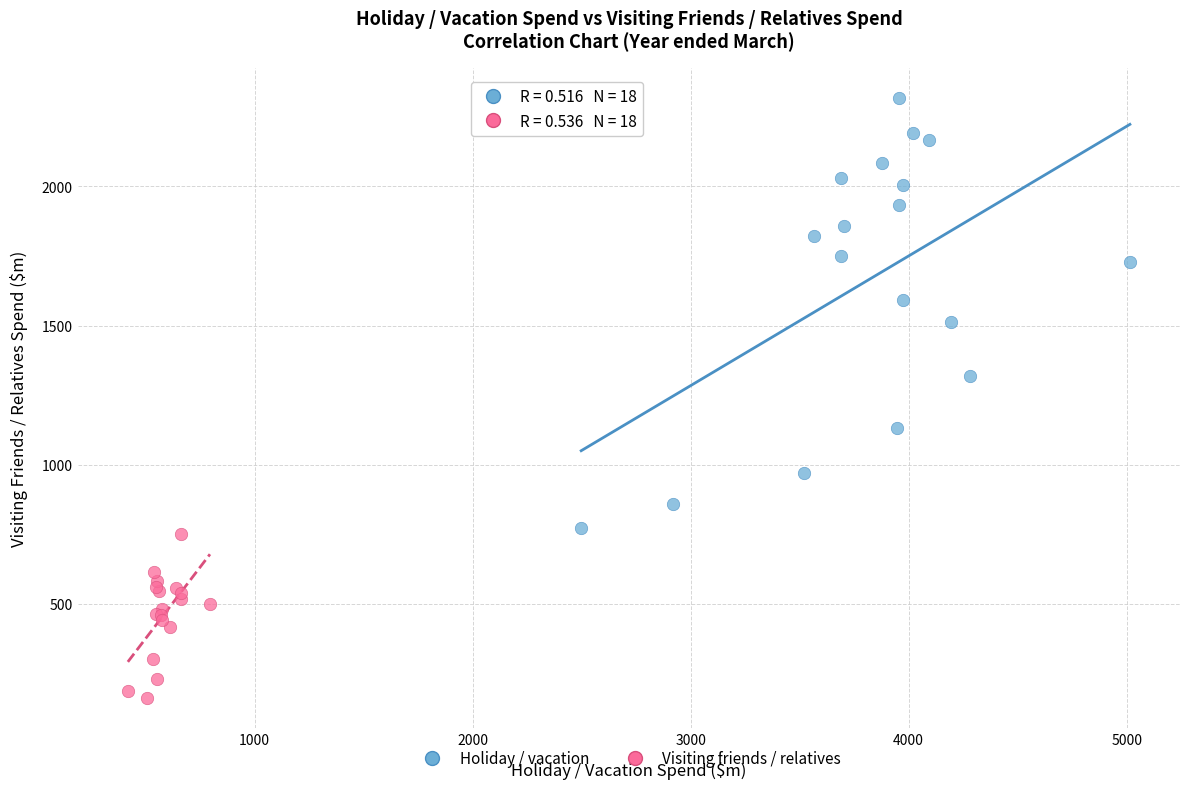

Which series contains the lowest Y value?

Visiting friends / relatives